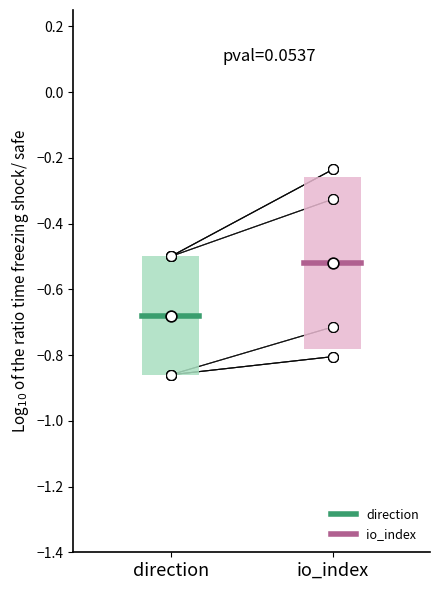

Which series contains the highest Y value?

io_index